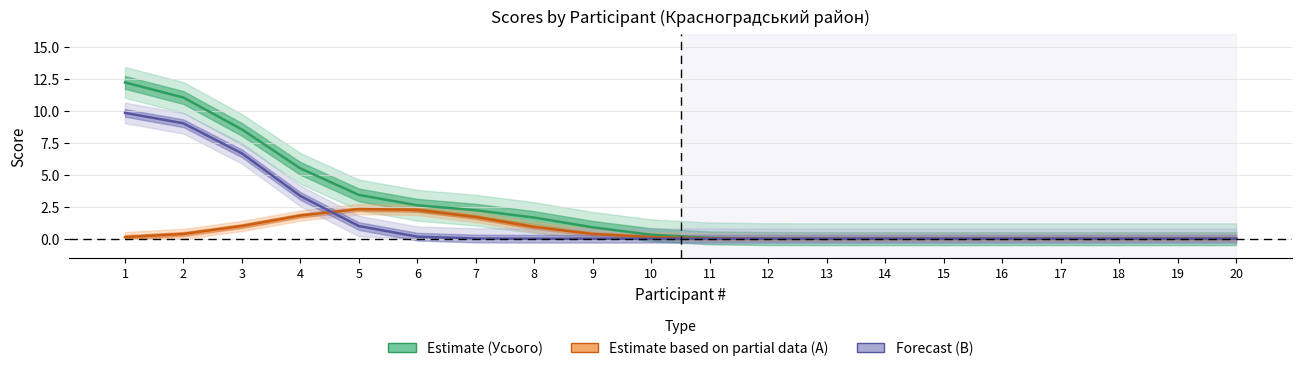

At which category does the chart reach its minimum across all series?

15